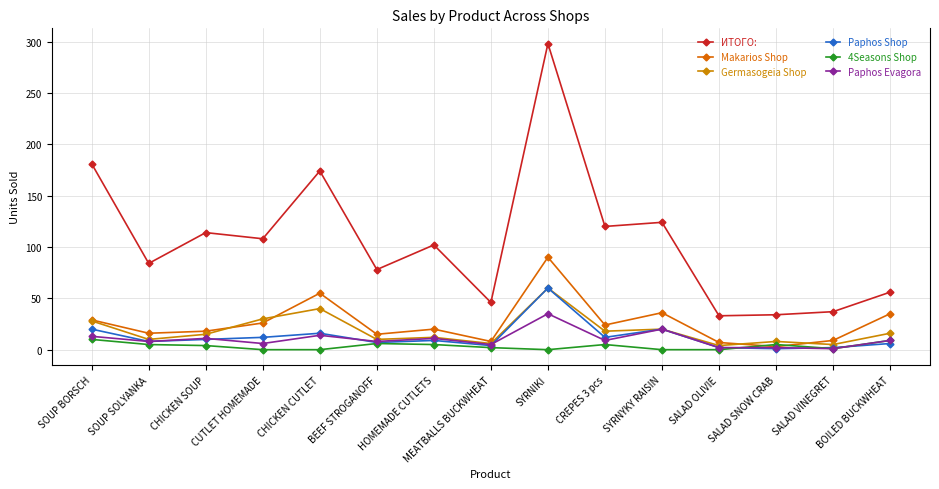

At which label does ИТОГО: reach its peak?

SYRNIKI